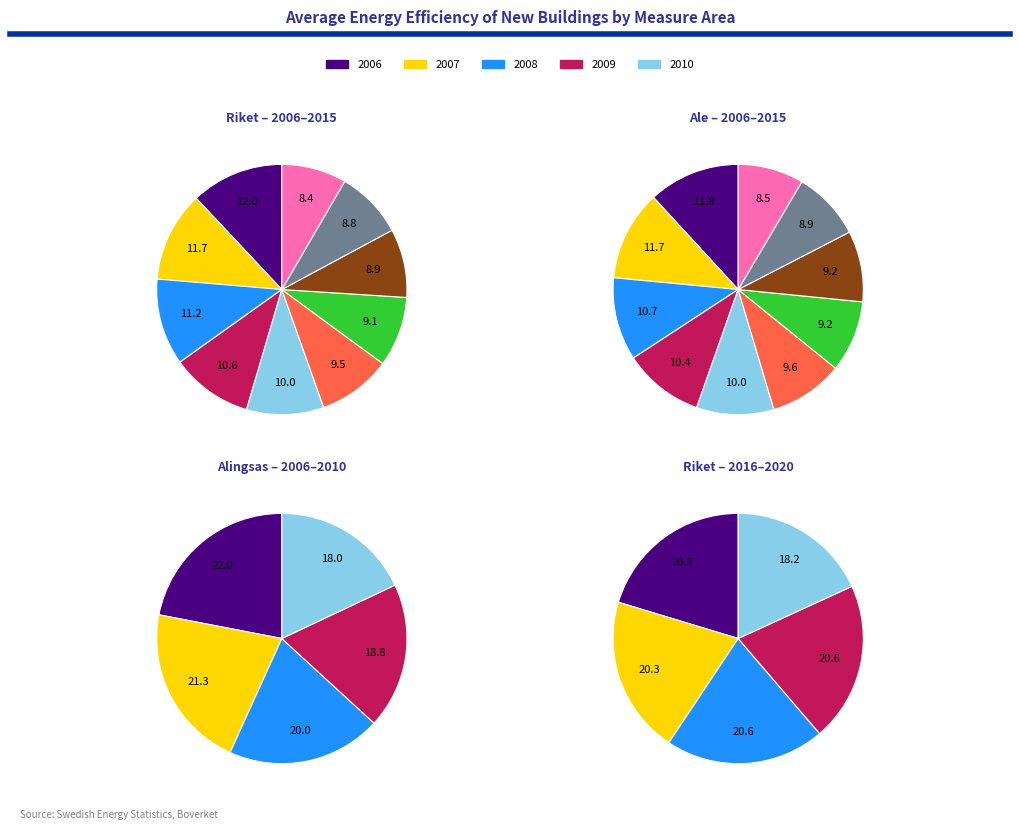

To the nearest percent, what is the combined percentage of 2013 and 2006?

21%